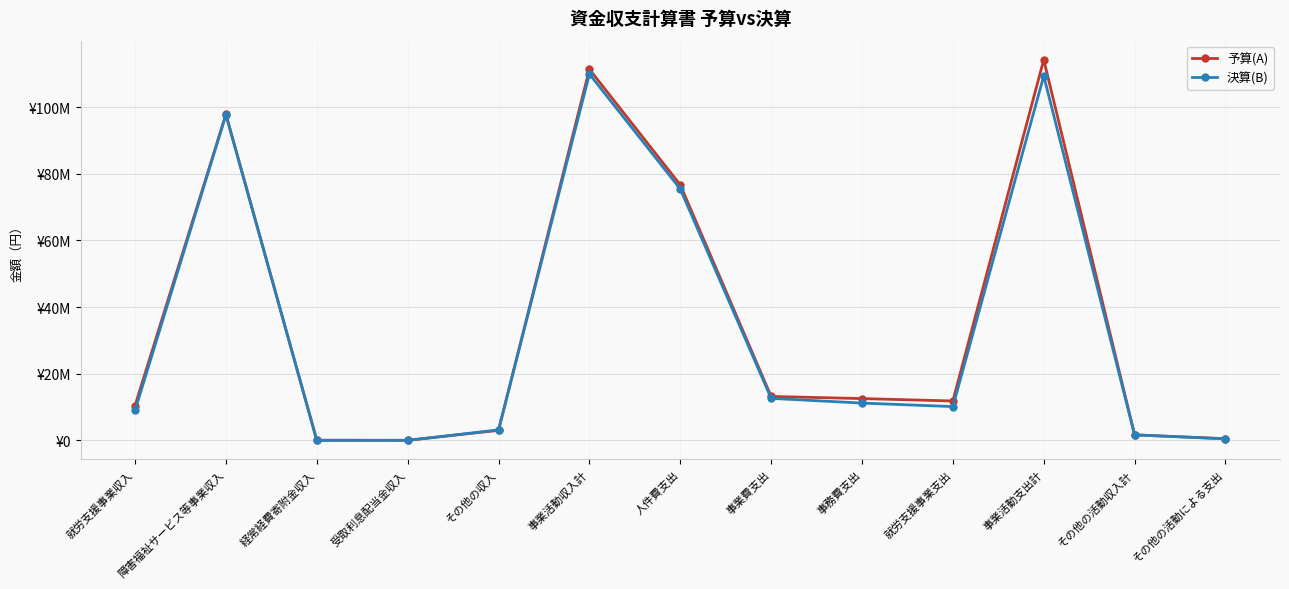

Is this an area chart (filled region under the line)?

No